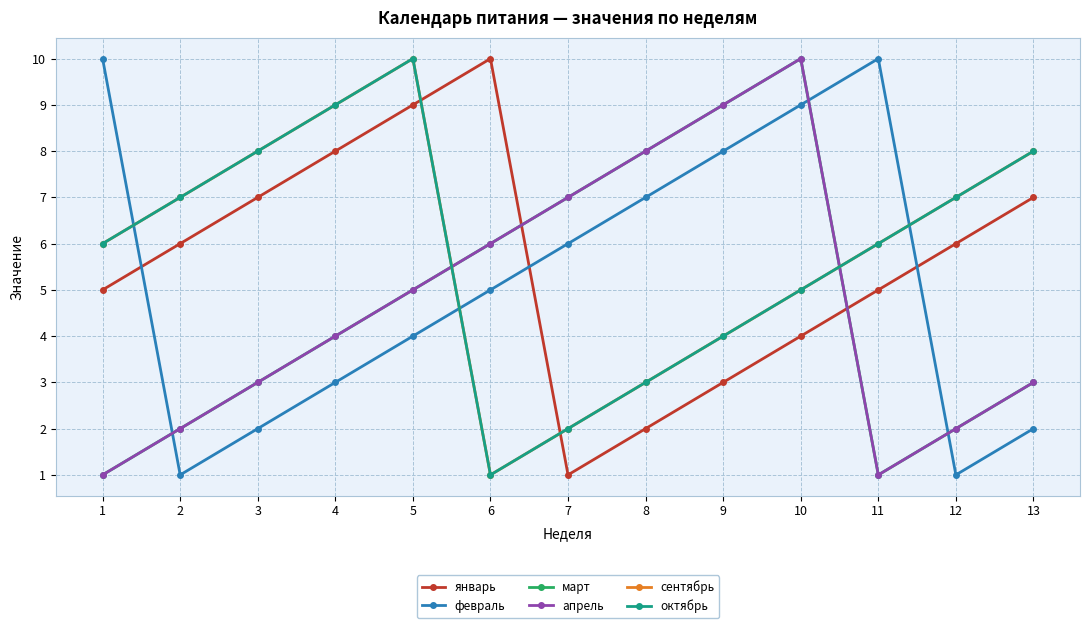

Does the chart have visible grid lines?

Yes